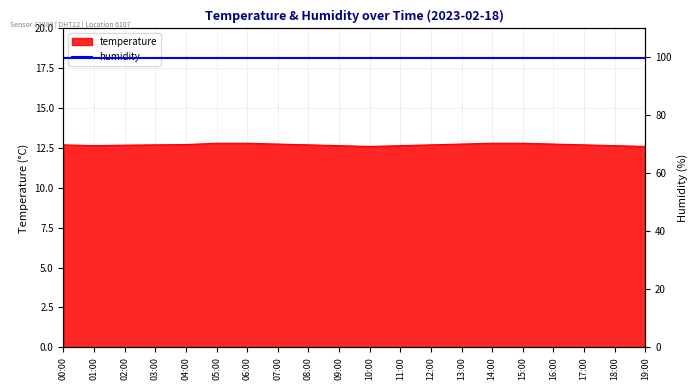

What is the difference between the maximum and second lowest values?

0.2